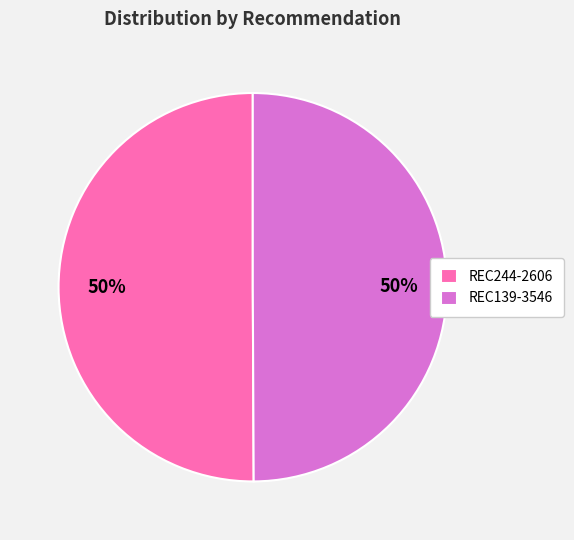

True or false: REC139-3546 accounts for 60% of the total.

False